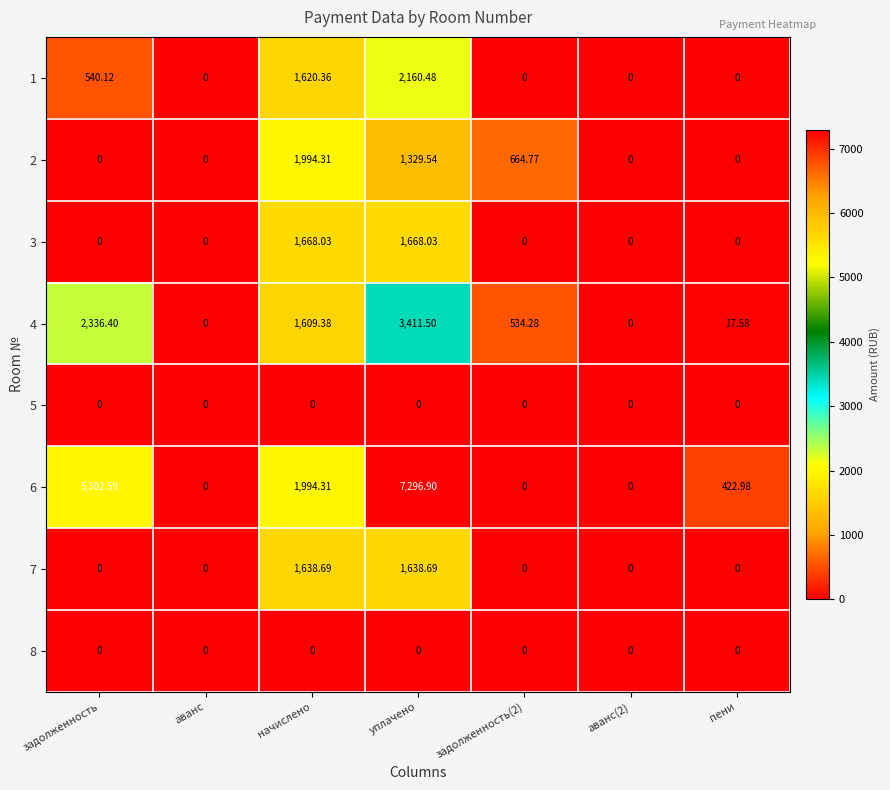

At which label is 6 closest to 3648?

начислено